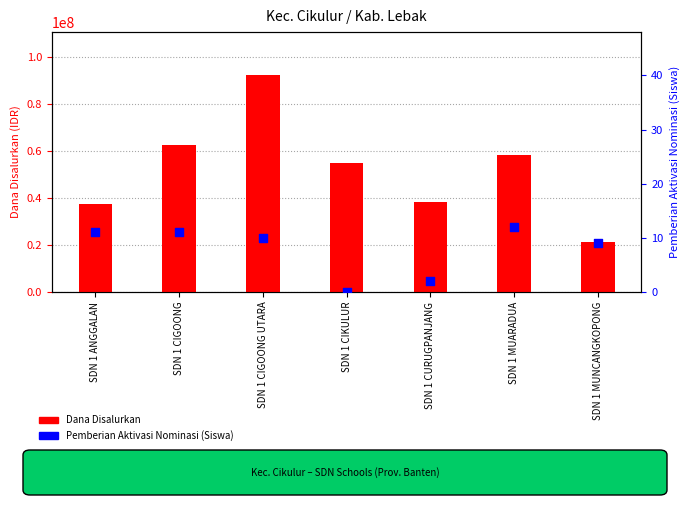

Which series has the widest spread of Y values?

Dana Disalurkan